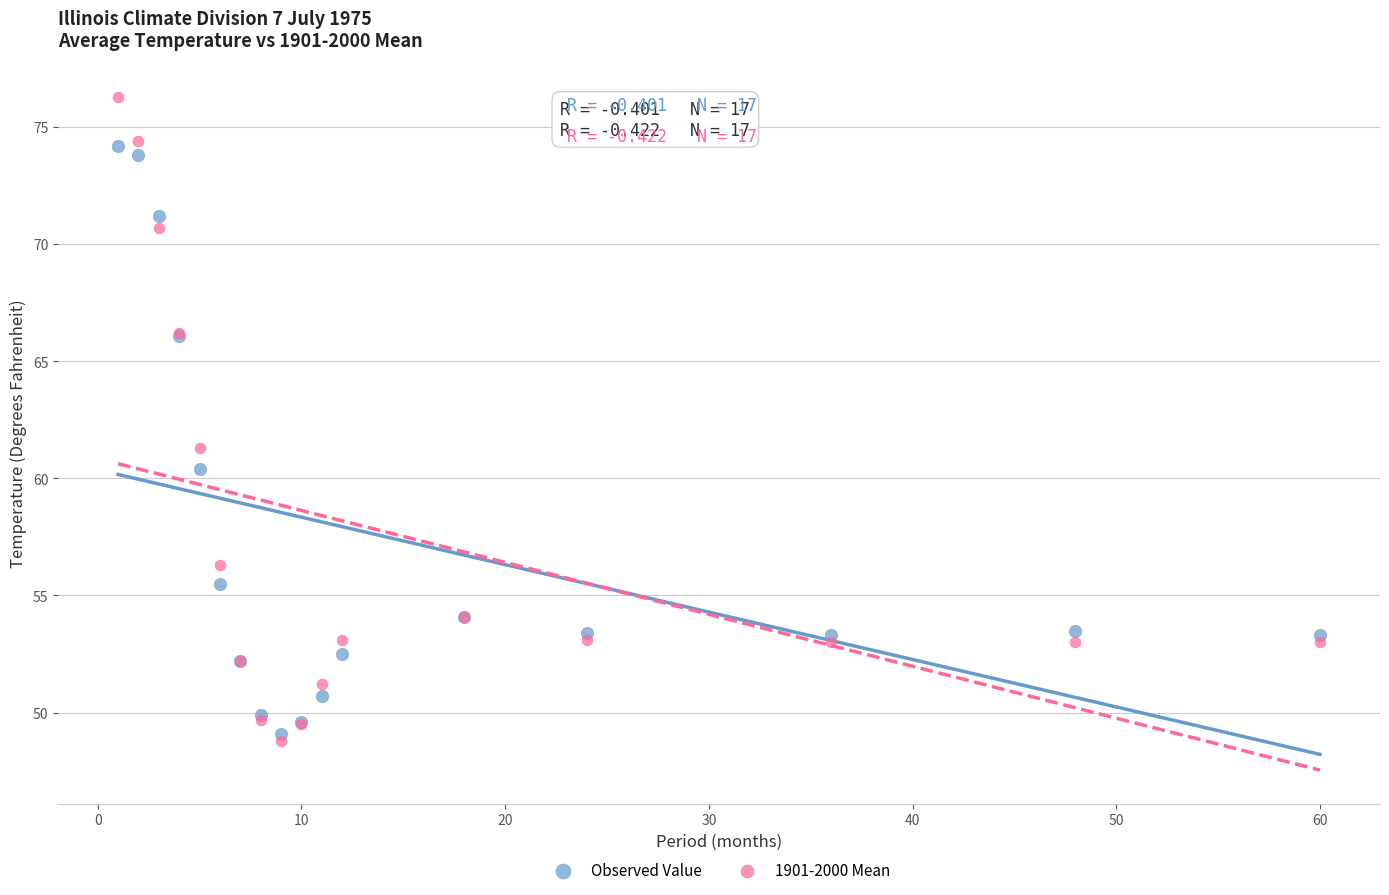

Across all series, what Y value is closest to 62?

61.3